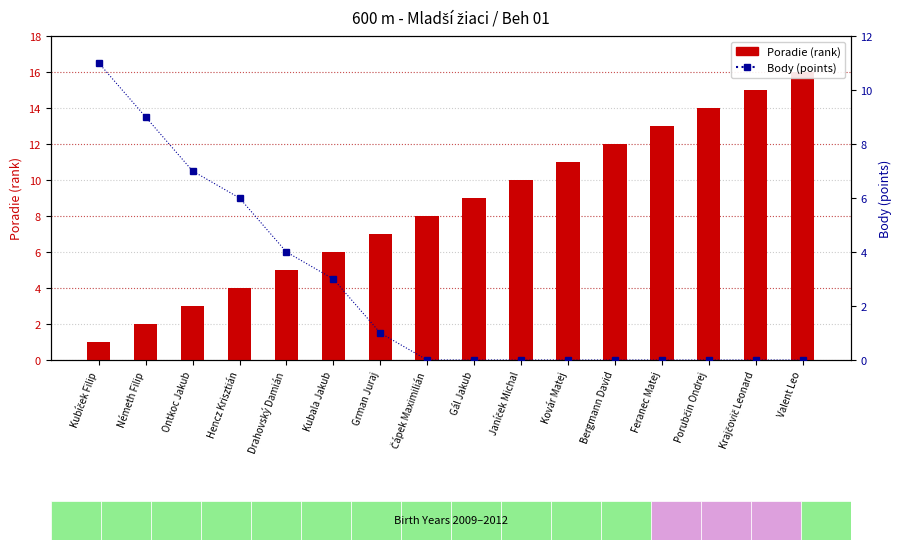

Is it true that Poradie (rank) equals 9 at Kubala Jakub?

False